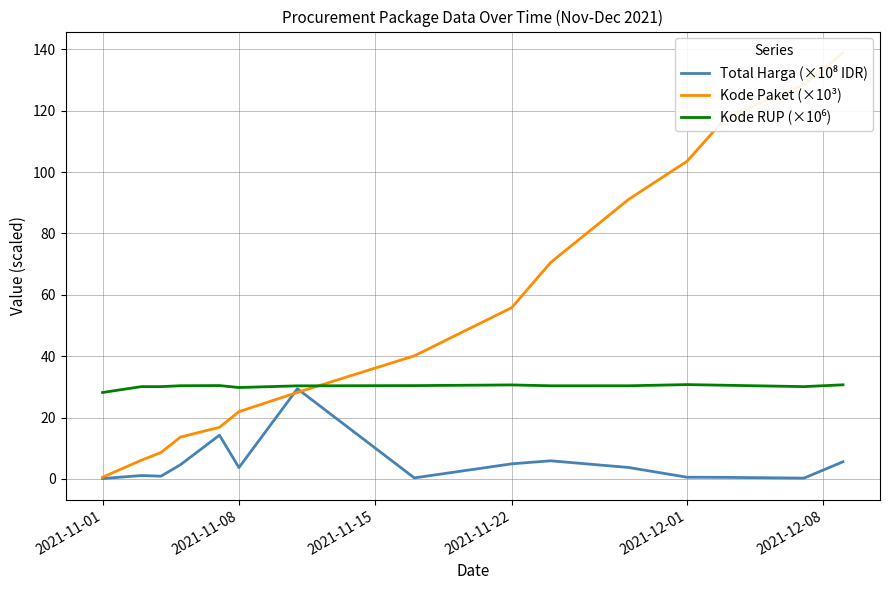

How many series are shown in this chart?

3